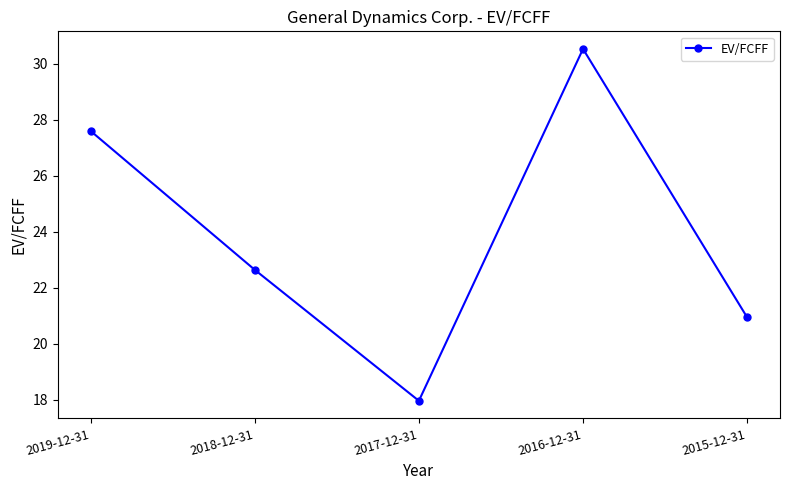

How many series are shown in this chart?

1